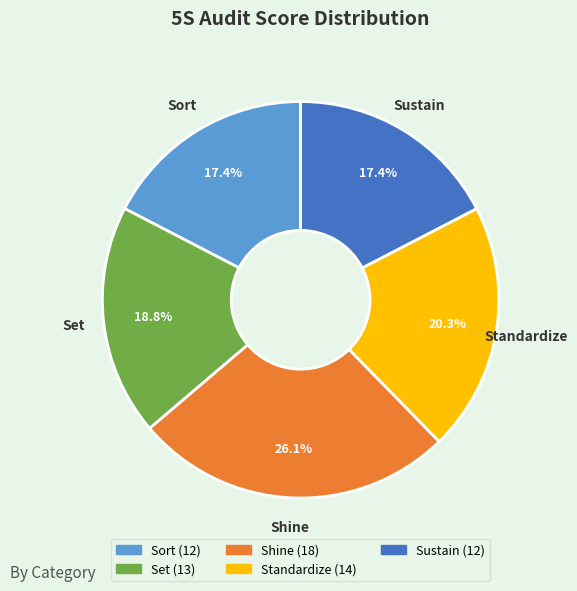

How many slices are in this pie chart?

5